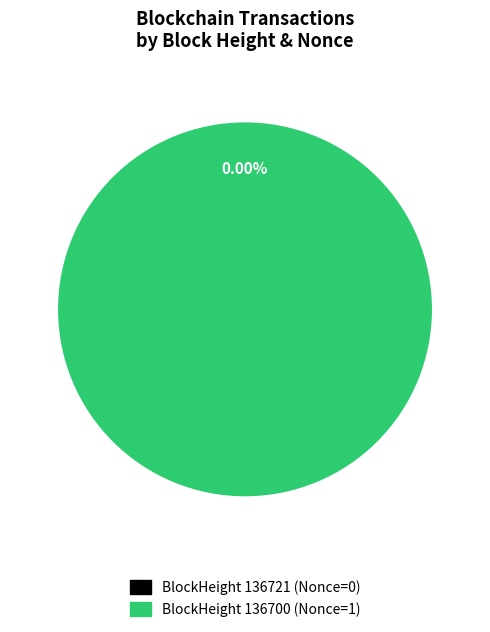

What percentage is the 136700 slice, to the nearest percent?

100%